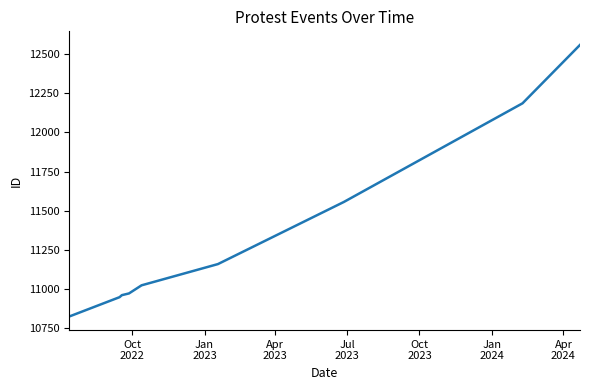

What is the sum of all values?

102174